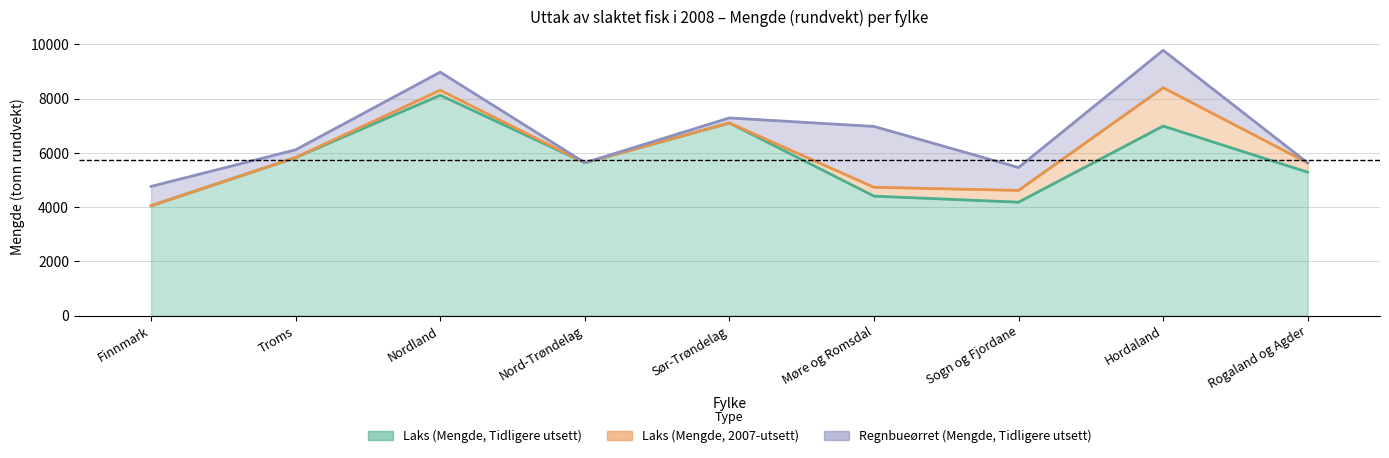

Does the chart display data point markers on the line(s)?

No